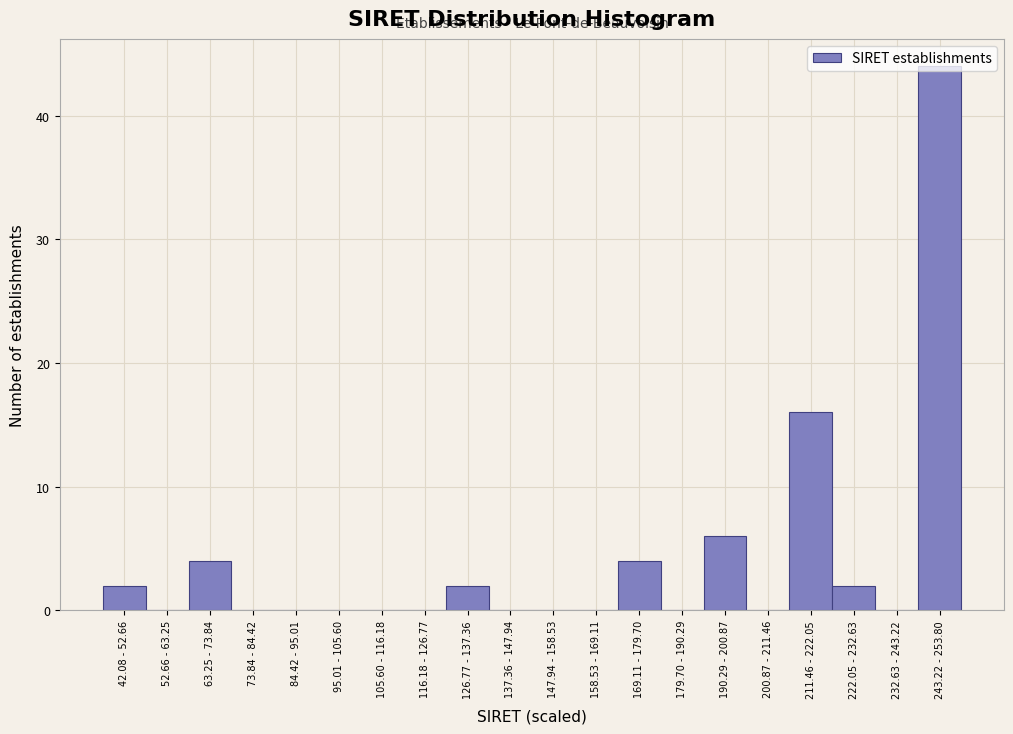

What is the sum of the values at 190.29 - 200.87 and 179.70 - 190.29?

6